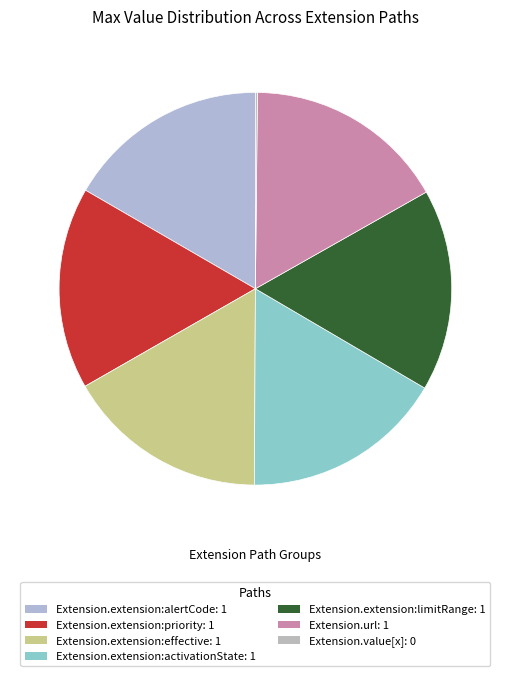

Which category has the smallest portion of the pie?

Extension.value[x]